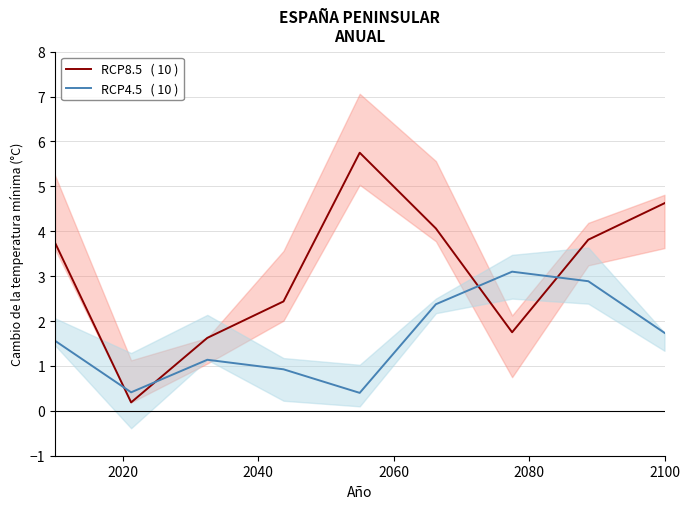

Rank the series by their maximum value, from lowest to highest.

RCP4.5   ( 10 ), RCP8.5   ( 10 )